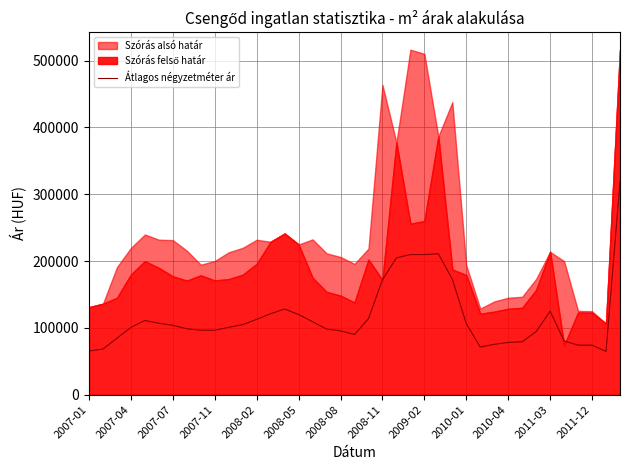

What is the minimum value for Átlagos négyzetméter ár?

64705